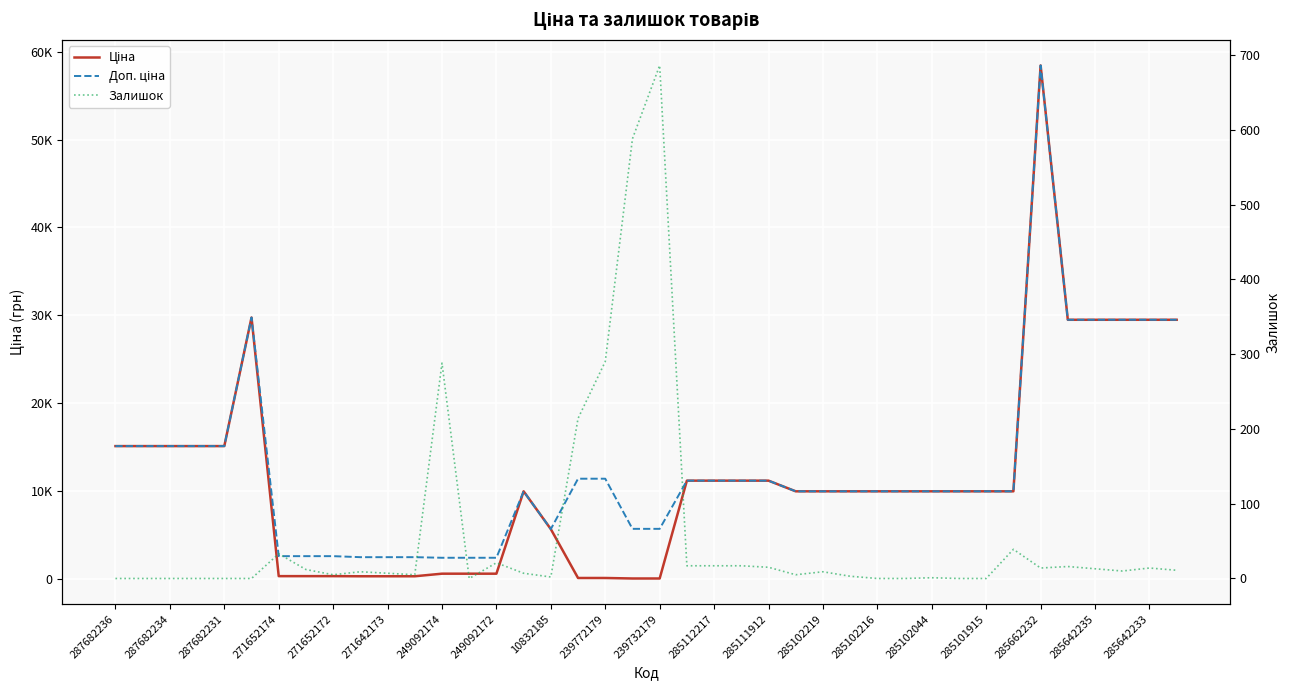

True or false: Ціна and Доп. ціна intersect in this chart.

False